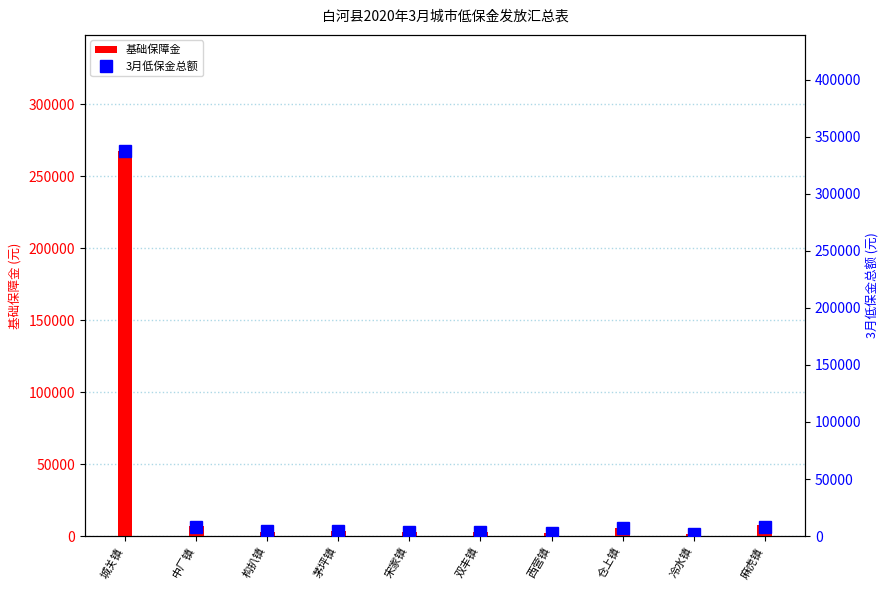

Rank the categories by 基础保障金 value from highest to lowest.

城关镇, 麻虎镇, 中厂镇, 仓上镇, 茅坪镇, 构扒镇, 双丰镇, 宋家镇, 西营镇, 冷水镇